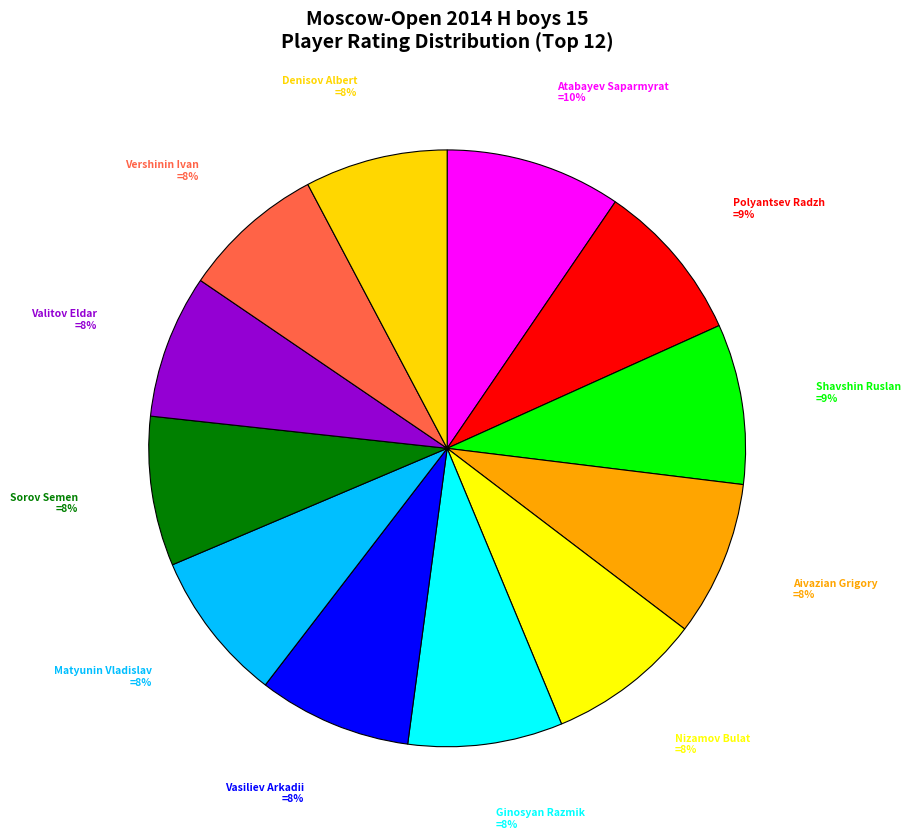

Count the number of slices in the pie.

12